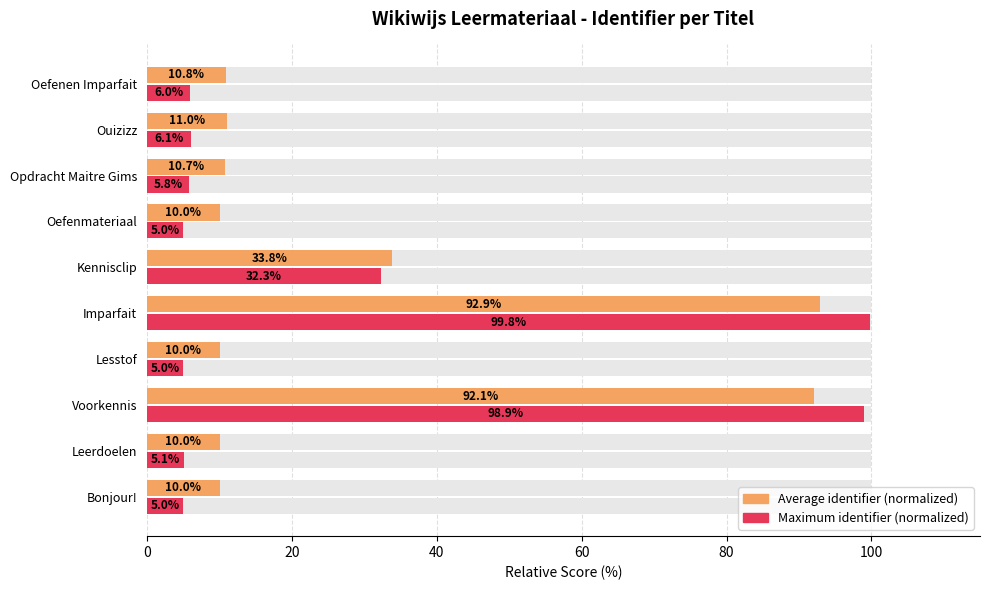

List the series in order of their peak value, highest first.

Maximum (normalized), Average (normalized)